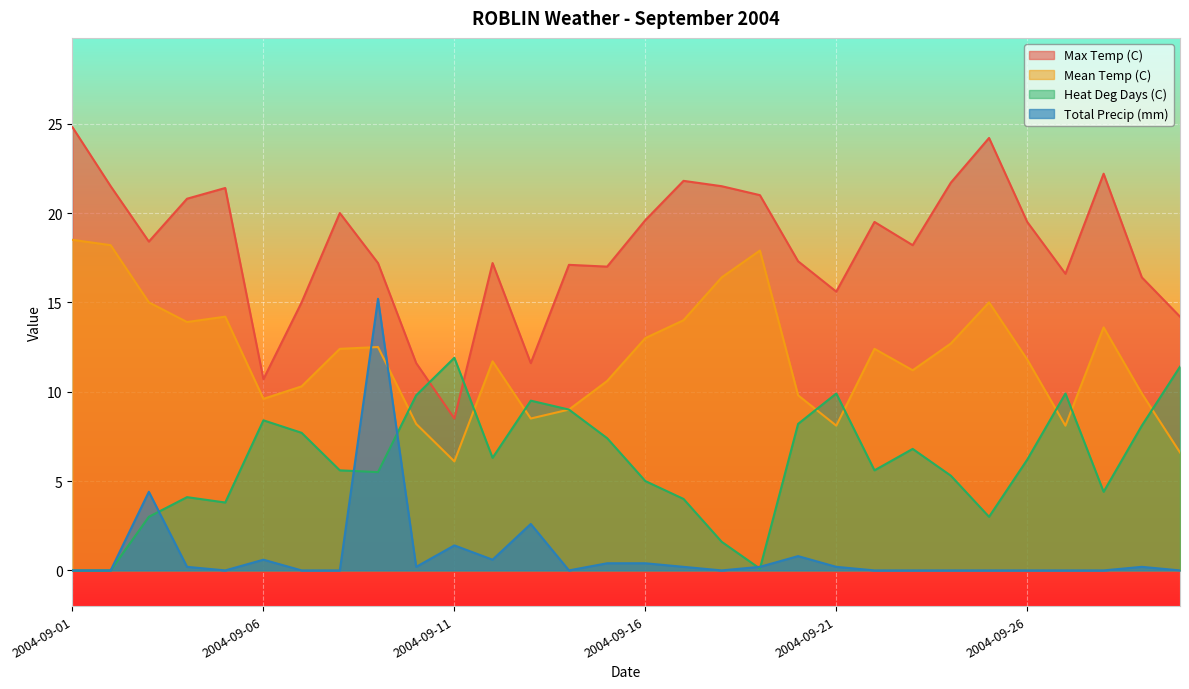

Reading left to right, extract all data points from this chart.

Max Temp (C): 2004-09-01=24.8	2004-09-02=21.5	2004-09-03=18.4	2004-09-04=20.8	2004-09-05=21.4	2004-09-06=10.7	2004-09-07=15.0	2004-09-08=20.0	2004-09-09=17.2	2004-09-10=11.6	2004-09-11=8.5	2004-09-12=17.2	2004-09-13=11.6	2004-09-14=17.1	2004-09-15=17.0	2004-09-16=19.6	2004-09-17=21.8	2004-09-18=21.5	2004-09-19=21.0	2004-09-20=17.3	2004-09-21=15.6	2004-09-22=19.5	2004-09-23=18.2	2004-09-24=21.7	2004-09-25=24.2	2004-09-26=19.5	2004-09-27=16.6	2004-09-28=22.2	2004-09-29=16.4	2004-09-30=14.2
Mean Temp (C): 2004-09-01=18.5	2004-09-02=18.2	2004-09-03=15.0	2004-09-04=13.9	2004-09-05=14.2	2004-09-06=9.6	2004-09-07=10.3	2004-09-08=12.4	2004-09-09=12.5	2004-09-10=8.2	2004-09-11=6.1	2004-09-12=11.7	2004-09-13=8.5	2004-09-14=9.0	2004-09-15=10.6	2004-09-16=13.0	2004-09-17=14.0	2004-09-18=16.4	2004-09-19=17.9	2004-09-20=9.8	2004-09-21=8.1	2004-09-22=12.4	2004-09-23=11.2	2004-09-24=12.7	2004-09-25=15.0	2004-09-26=11.8	2004-09-27=8.1	2004-09-28=13.6	2004-09-29=9.9	2004-09-30=6.6
Heat Deg Days (C): 2004-09-01=0.0	2004-09-02=0.0	2004-09-03=3.0	2004-09-04=4.1	2004-09-05=3.8	2004-09-06=8.4	2004-09-07=7.7	2004-09-08=5.6	2004-09-09=5.5	2004-09-10=9.8	2004-09-11=11.9	2004-09-12=6.3	2004-09-13=9.5	2004-09-14=9.0	2004-09-15=7.4	2004-09-16=5.0	2004-09-17=4.0	2004-09-18=1.6	2004-09-19=0.1	2004-09-20=8.2	2004-09-21=9.9	2004-09-22=5.6	2004-09-23=6.8	2004-09-24=5.3	2004-09-25=3.0	2004-09-26=6.2	2004-09-27=9.9	2004-09-28=4.4	2004-09-29=8.1	2004-09-30=11.4
Total Precip (mm): 2004-09-01=0.0	2004-09-02=0.0	2004-09-03=4.4	2004-09-04=0.2	2004-09-05=0.0	2004-09-06=0.6	2004-09-07=0.0	2004-09-08=0.0	2004-09-09=15.2	2004-09-10=0.2	2004-09-11=1.4	2004-09-12=0.6	2004-09-13=2.6	2004-09-14=0.0	2004-09-15=0.4	2004-09-16=0.4	2004-09-17=0.2	2004-09-18=0.0	2004-09-19=0.2	2004-09-20=0.8	2004-09-21=0.2	2004-09-22=0.0	2004-09-23=0.0	2004-09-24=0.0	2004-09-25=0.0	2004-09-26=0.0	2004-09-27=0.0	2004-09-28=0.0	2004-09-29=0.2	2004-09-30=0.0